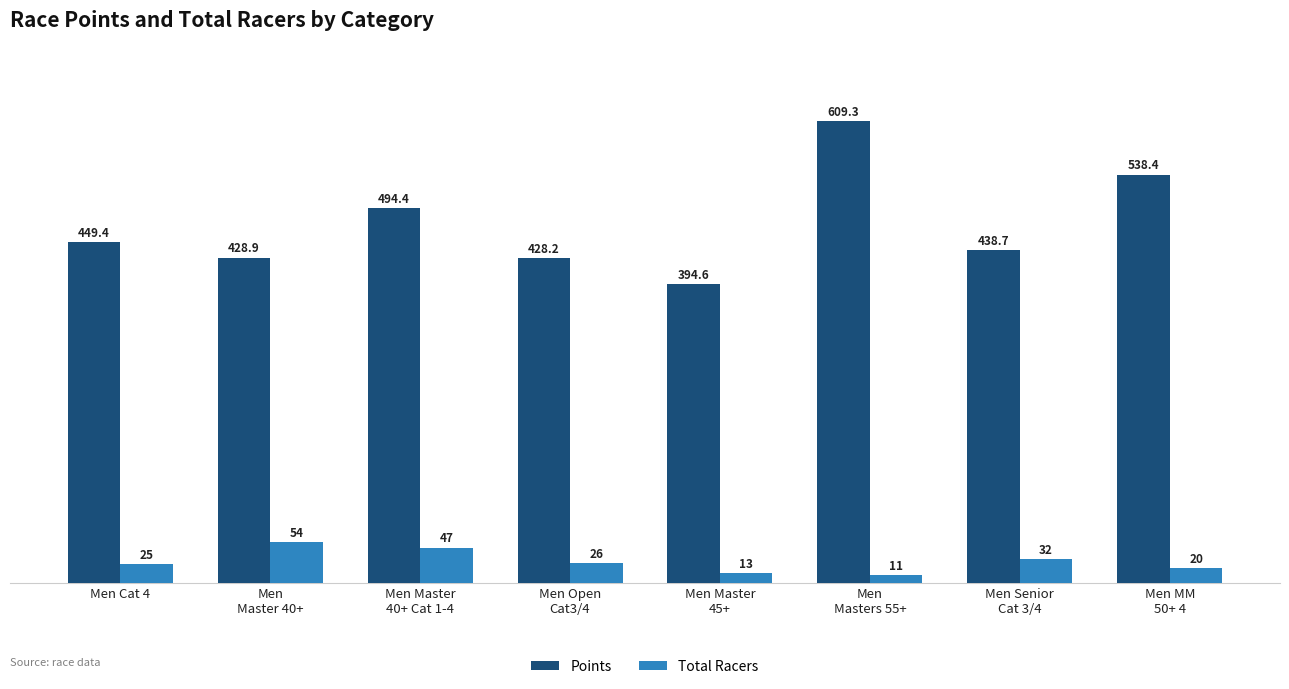

Which series has the largest range (max minus min)?

Points